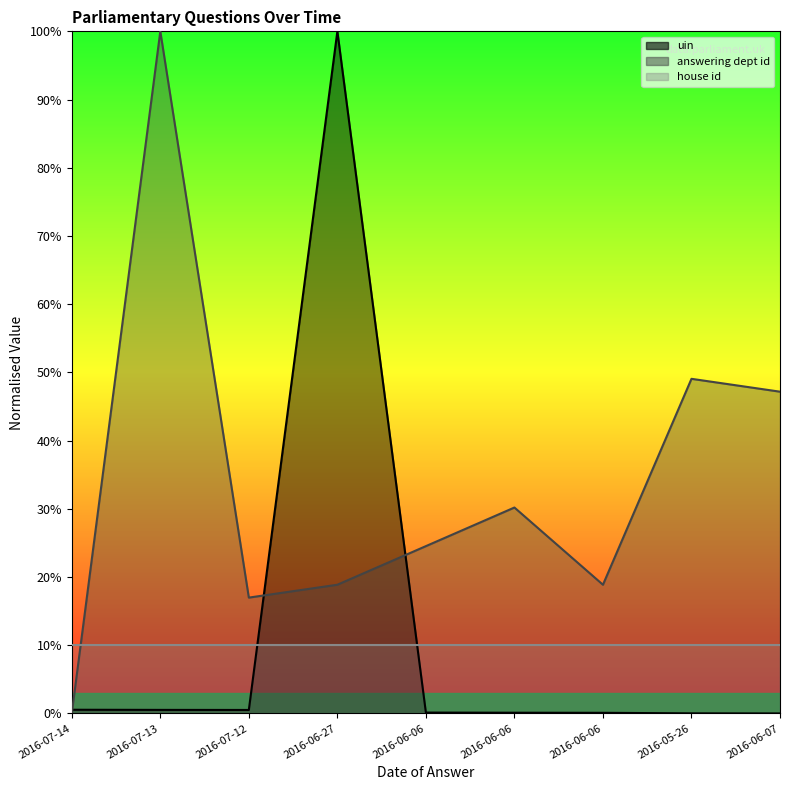

Where is the first local minimum for uin?

2016-07-12